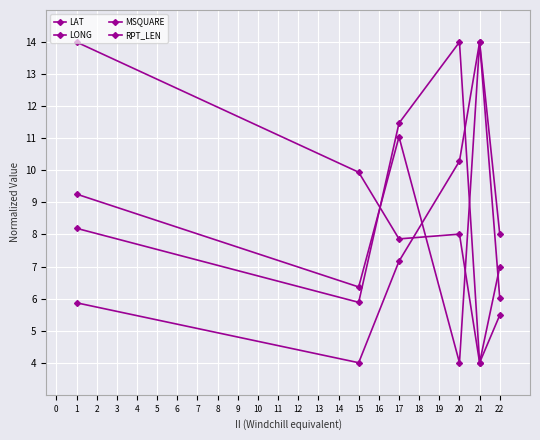

Which category has the highest value in the LONG series?

3